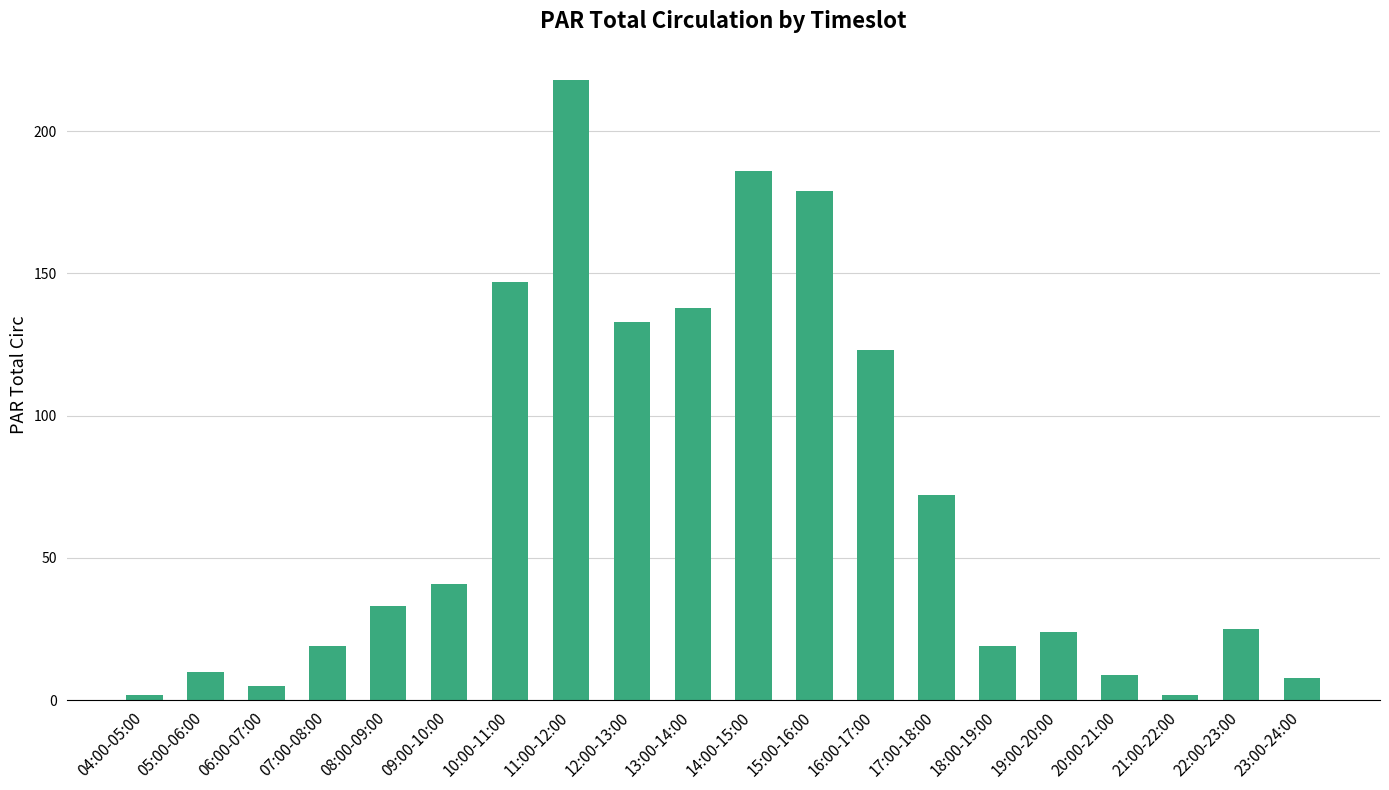

How many bars are there in total?

20